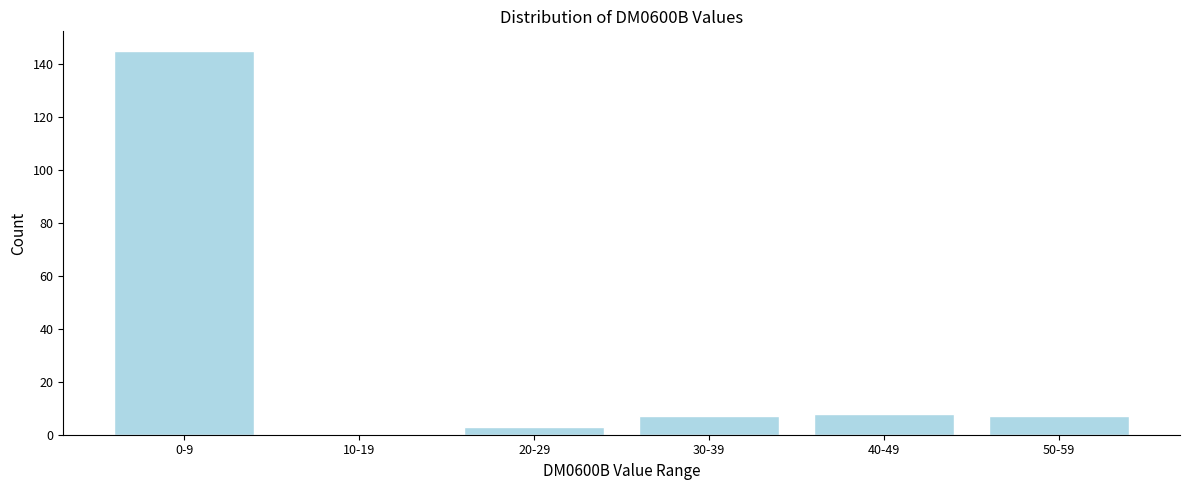

Reading right to left, what are all the values shown in this chart?

50-59=7	40-49=8	30-39=7	20-29=3	10-19=0	0-9=145